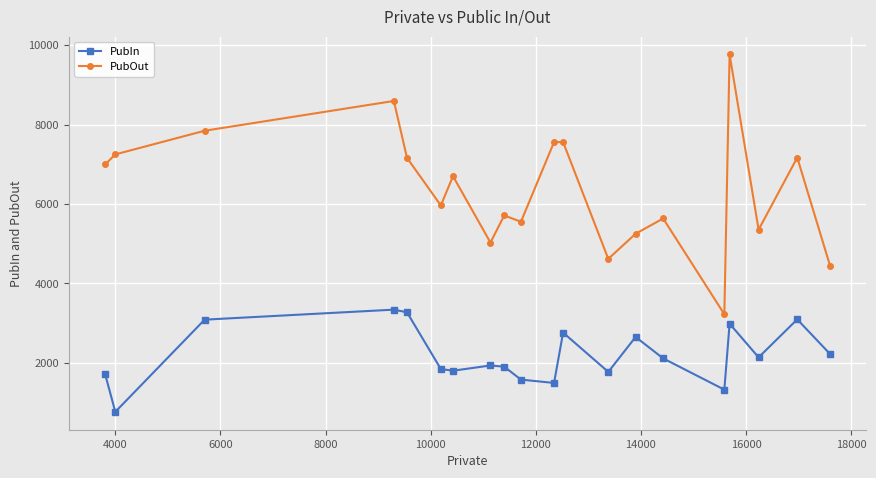

What is the difference between the maximum and minimum values in the PubOut series?

6544